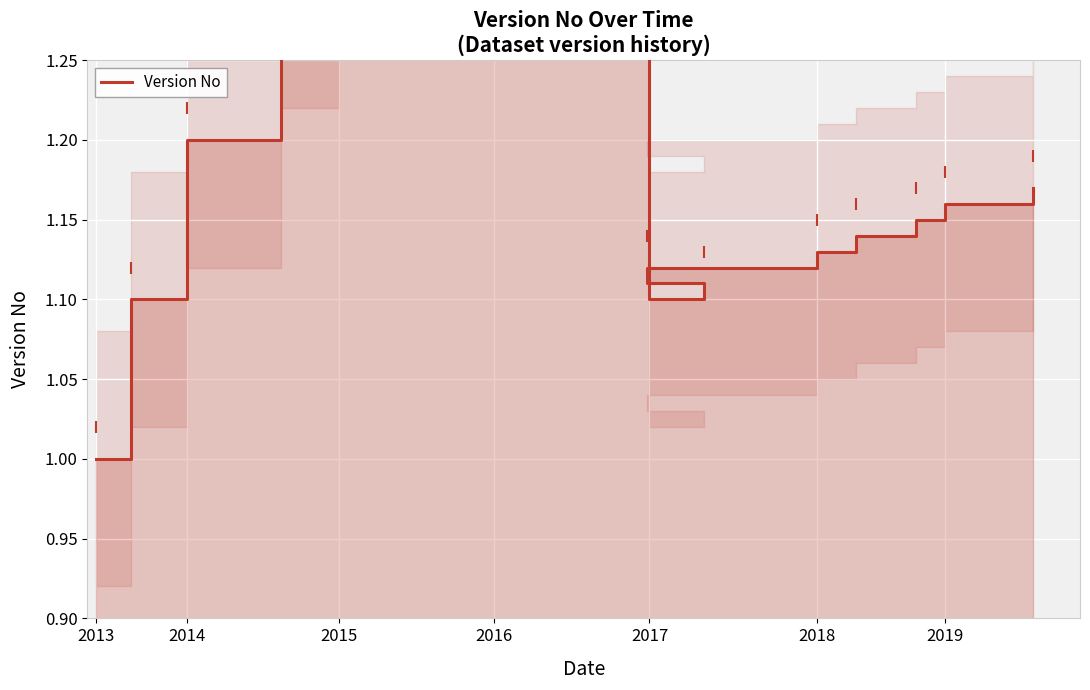

What is the difference between the maximum and second lowest values?

0.8